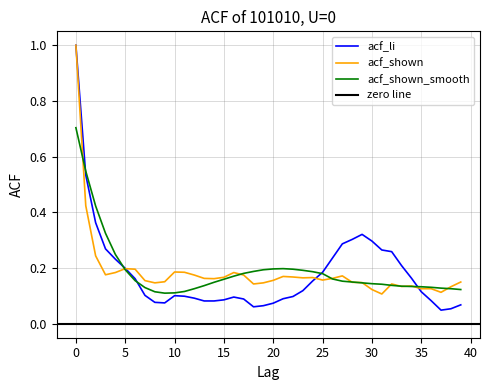

What is the approximate value of acf_li at 17?

0.1